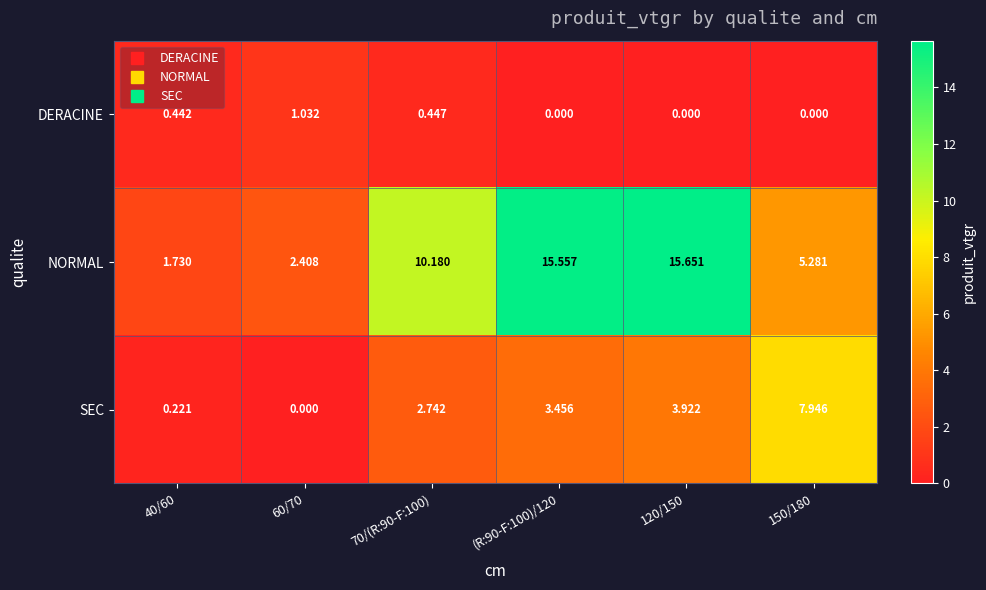

List the series in order of their peak value, highest first.

NORMAL, SEC, DERACINE